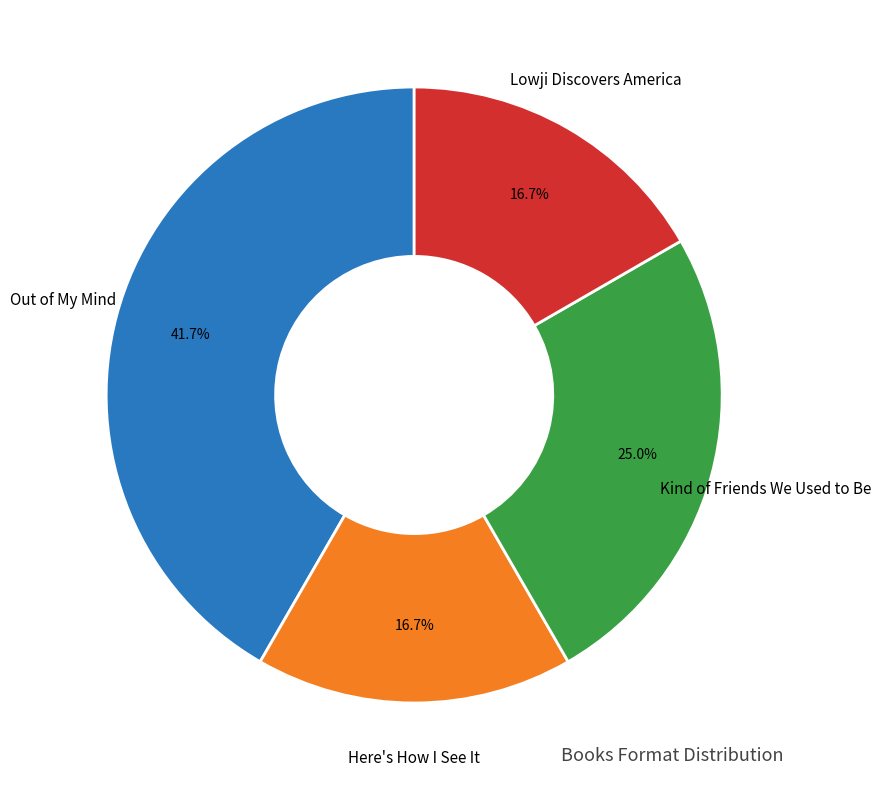

Is there any slice that represents more than half of the pie?

No